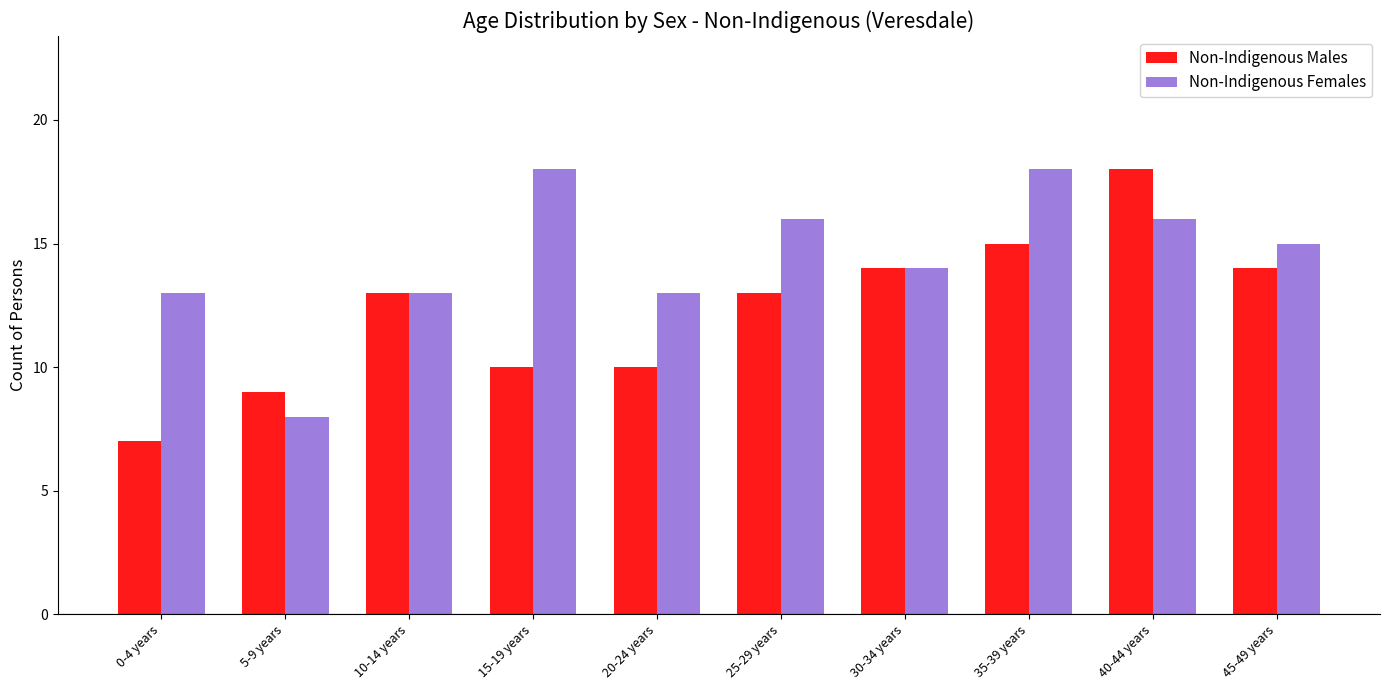

What is the smallest value displayed?

7